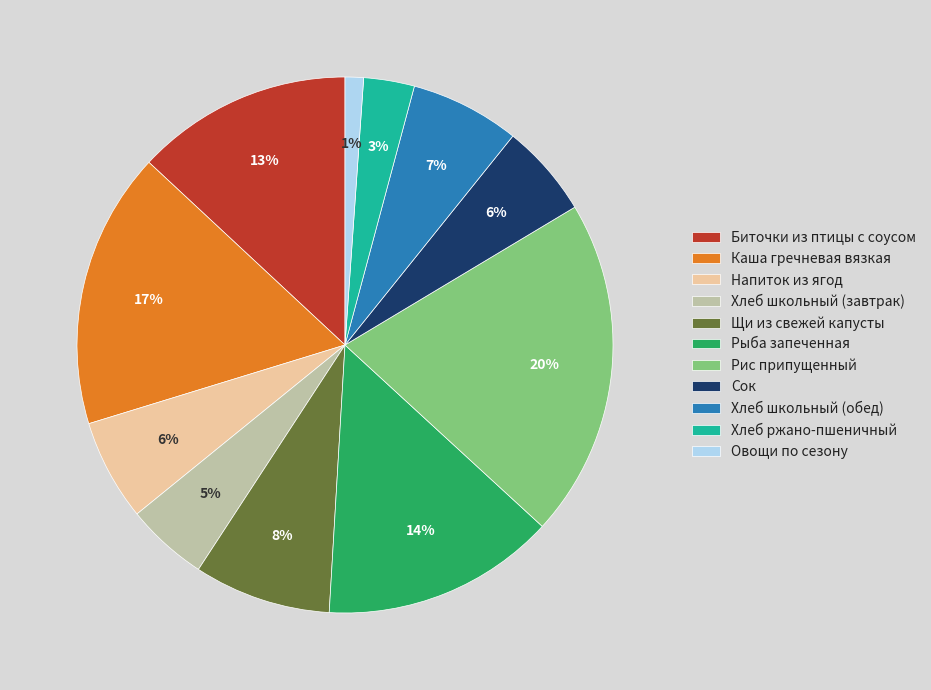

To the nearest percent, what is the difference between the largest and smallest slice percentages?

19%